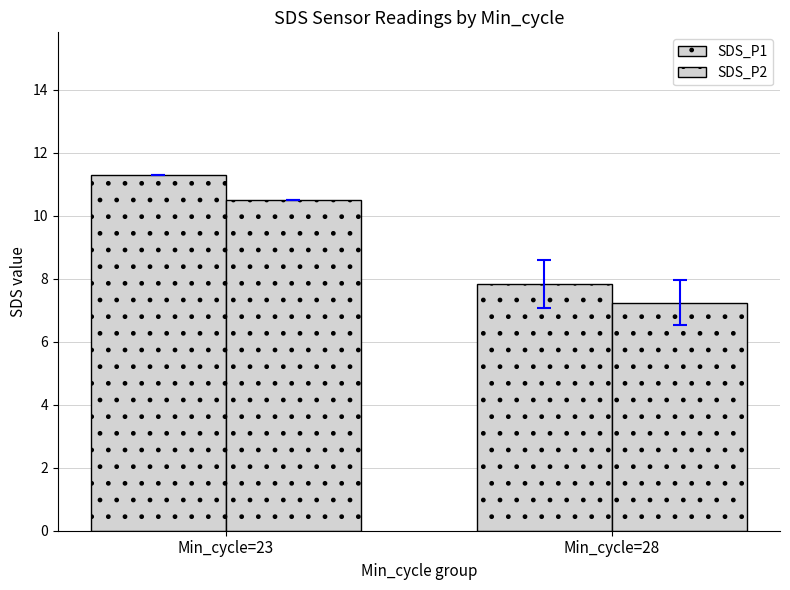

What is the average value of the SDS_P2 series?

8.9